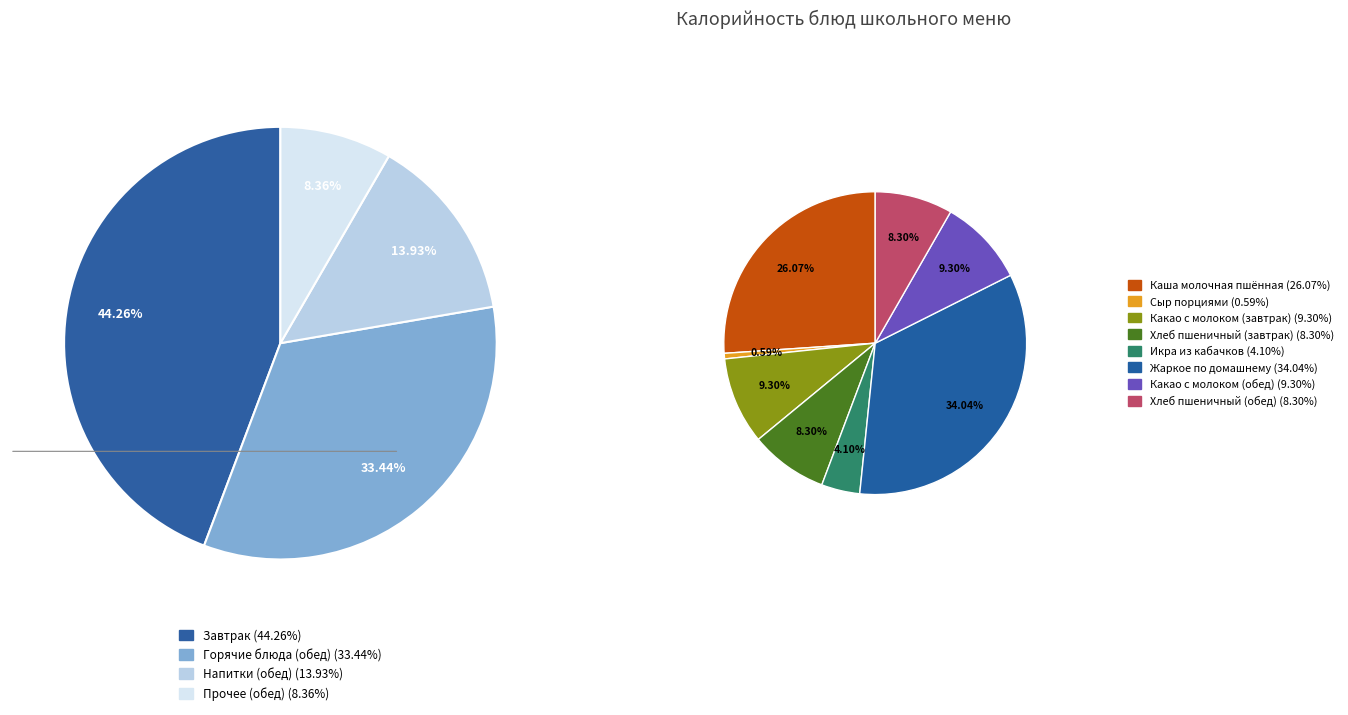

Rank the categories by value from highest to lowest.

Жаркое по домашнему, Каша молочная пшённая, Какао с молоком (завтрак), Какао с молоком (обед), Хлеб пшеничный (завтрак), Хлеб пшеничный (обед), Икра из кабачков, Сыр порциями